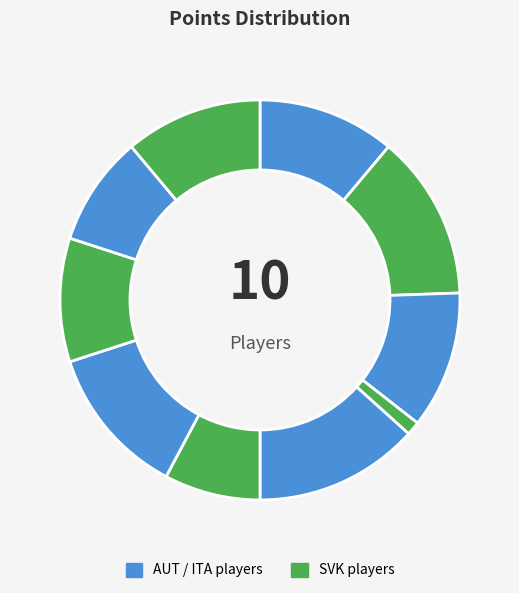

How many segments does this pie chart have?

10